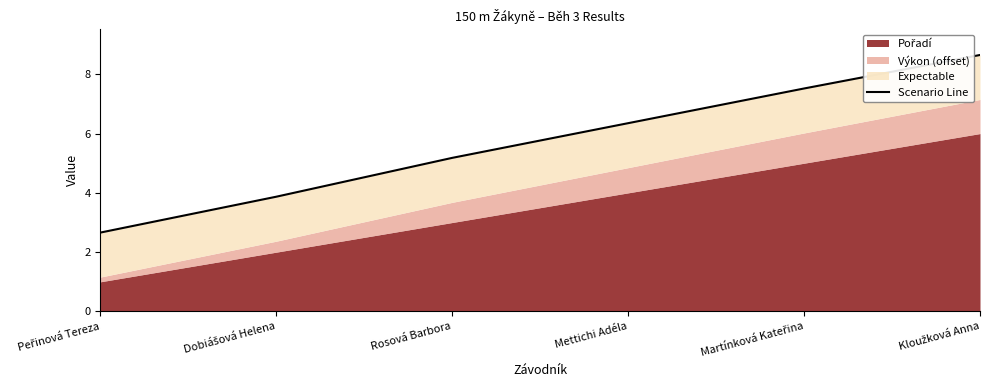

Rank the categories by value from highest to lowest.

Kloužková Anna, Martínková Kateřina, Mettichi Adéla, Rosová Barbora, Dobiášová Helena, Peřinová Tereza